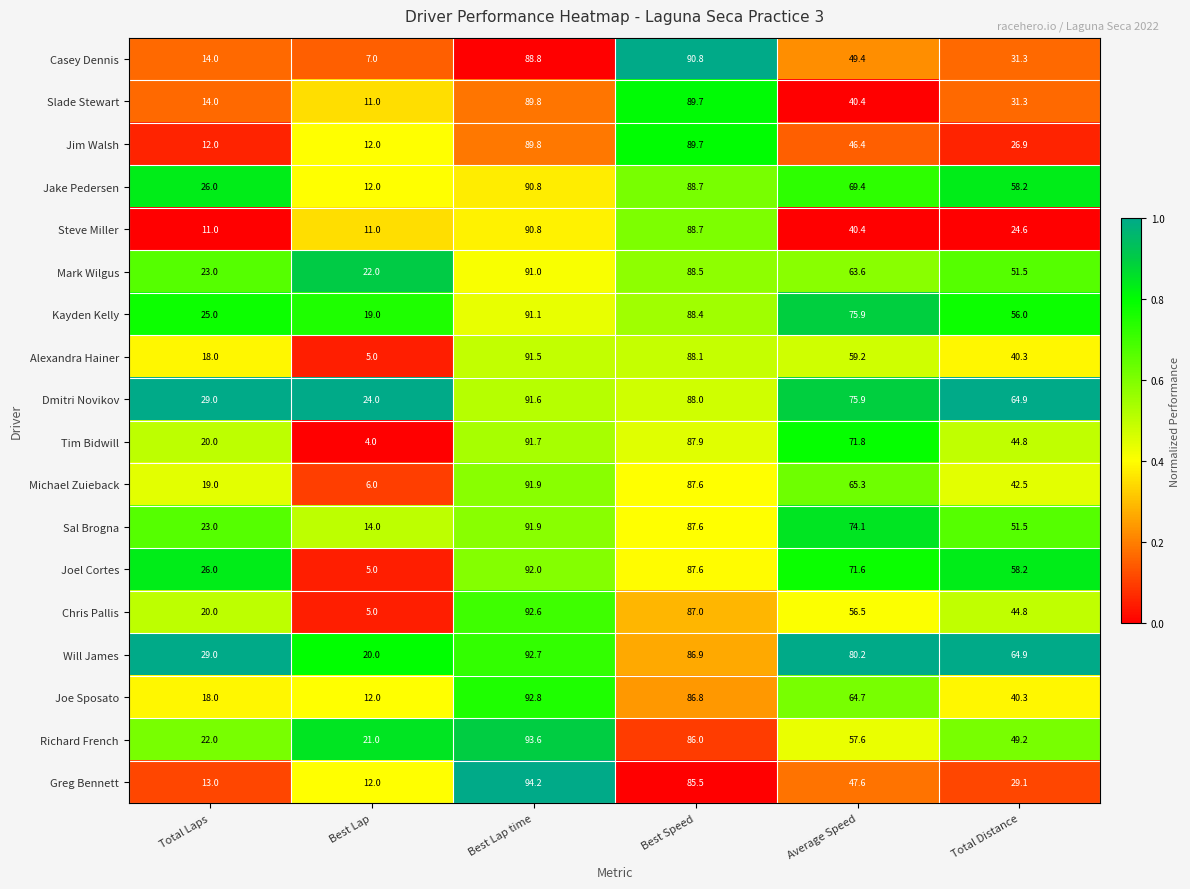

Which series has the largest total across all categories?

Will James